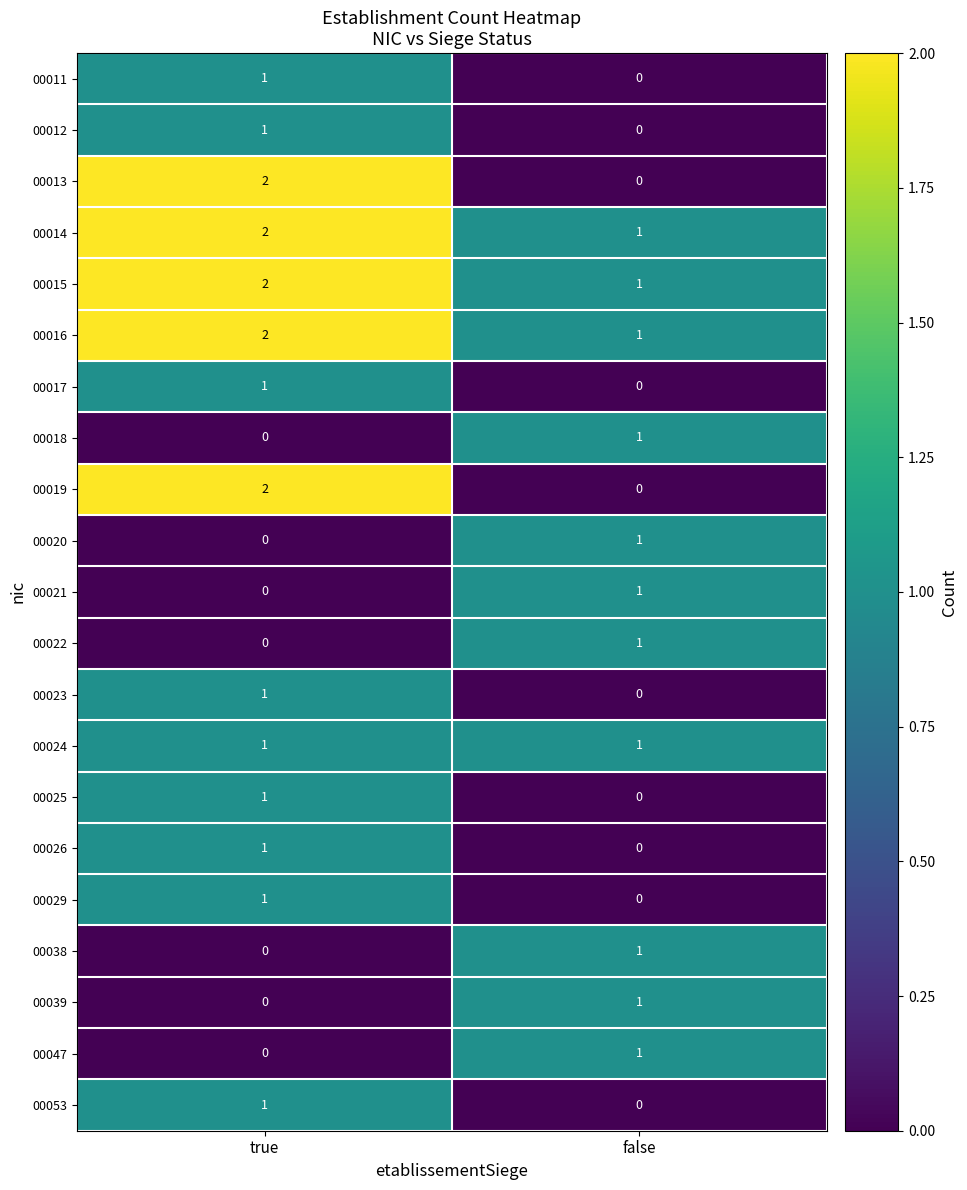

The 00021 series shows 0 at true. True or false?

True